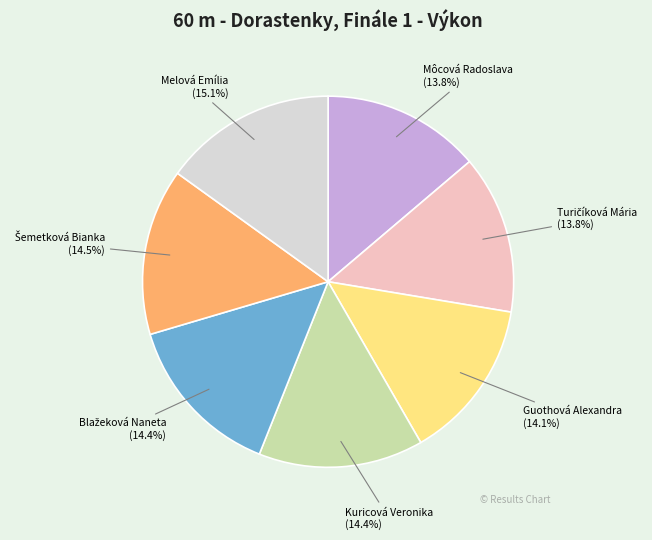

Is there any slice that represents more than half of the pie?

No